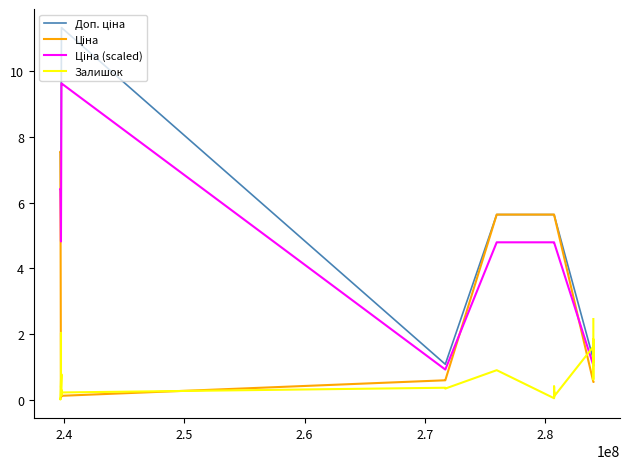

What is the greatest value displayed?

11.3